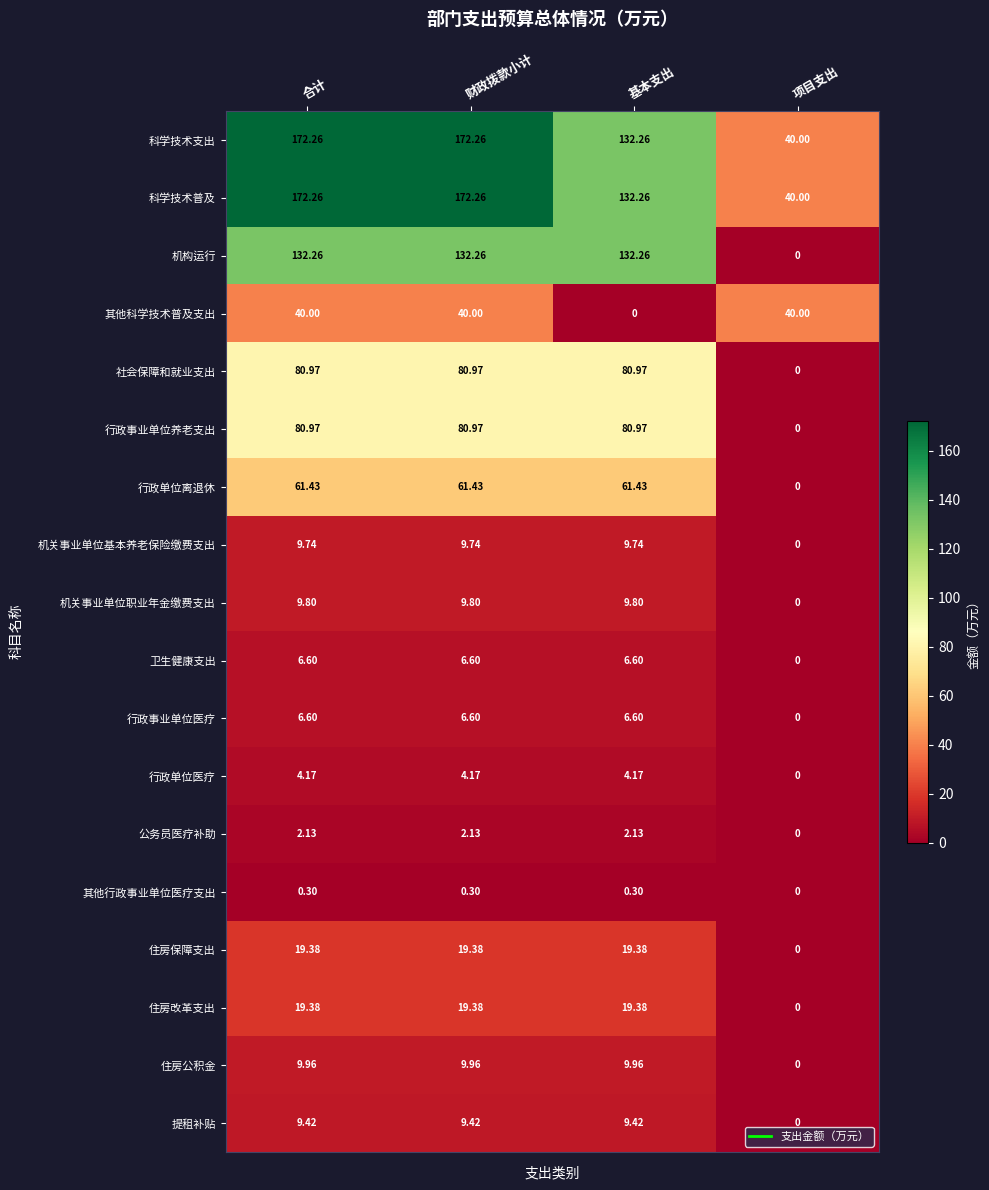

At which label is 机关事业单位基本养老保险缴费支出 closest to 4?

项目支出